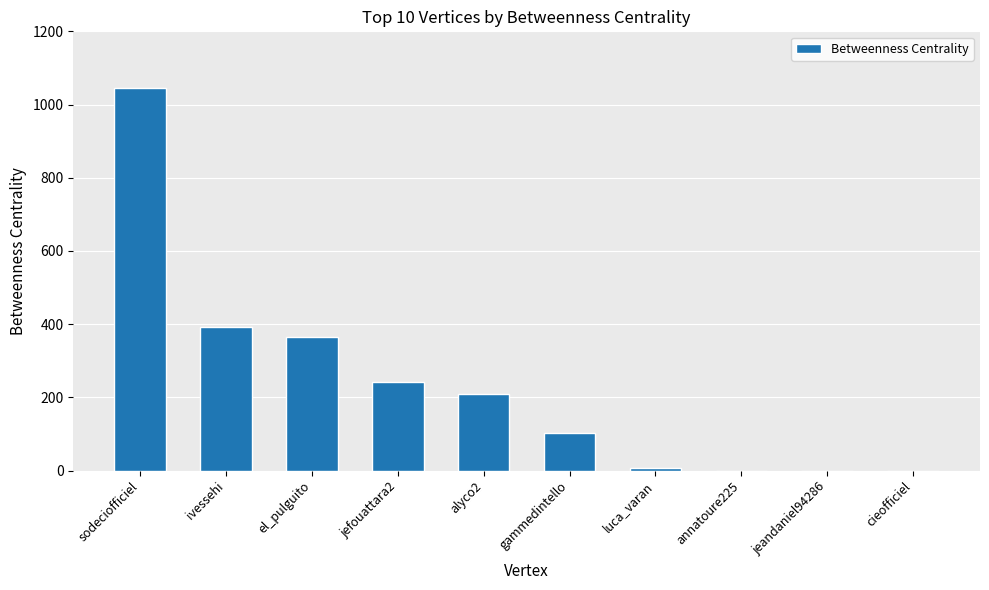

What is the change in value from sodeciofficiel to alyco2?

-835